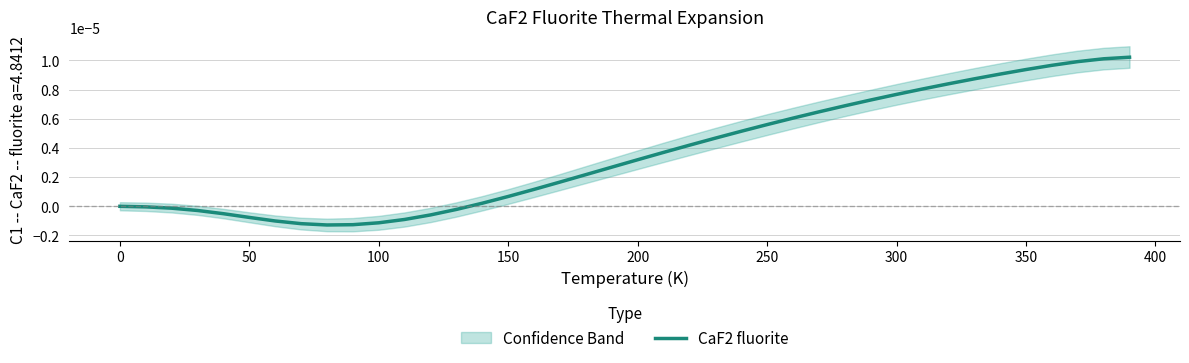

How many data points does each series have?

40